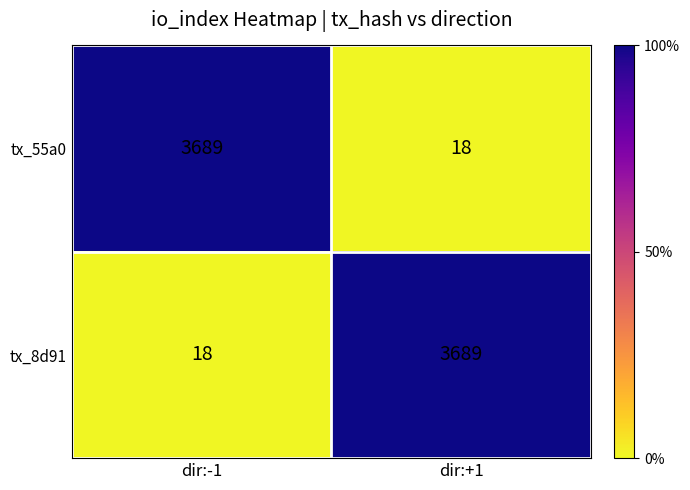

What is the difference between the tx_8d91 values at dir:+1 and dir:-1?

3671